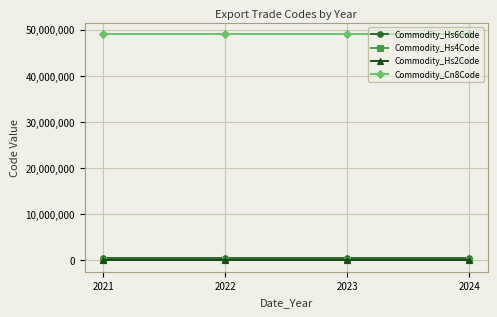

How many data points does each series have?

4